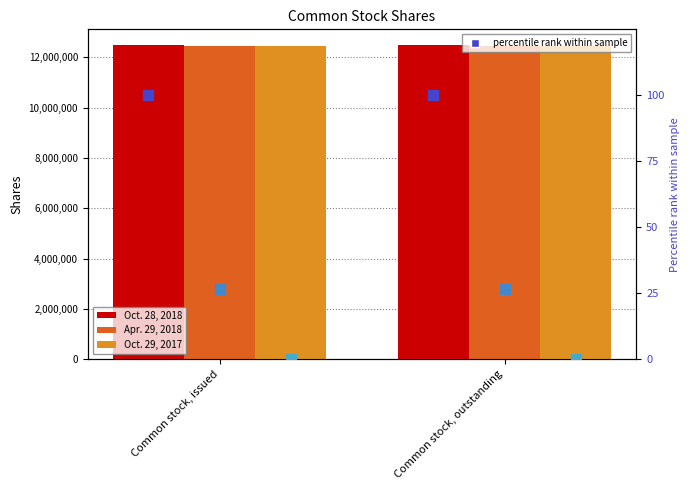

Which series reaches the minimum Y coordinate?

Oct. 29, 2017 pct